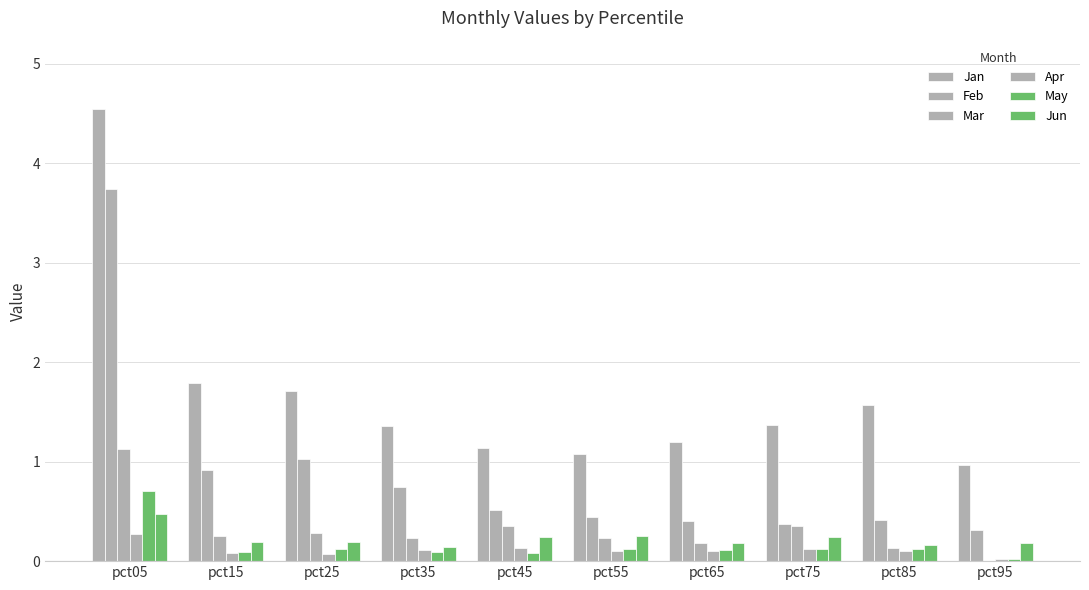

Where is Jun nearest to the value 0?

pct35